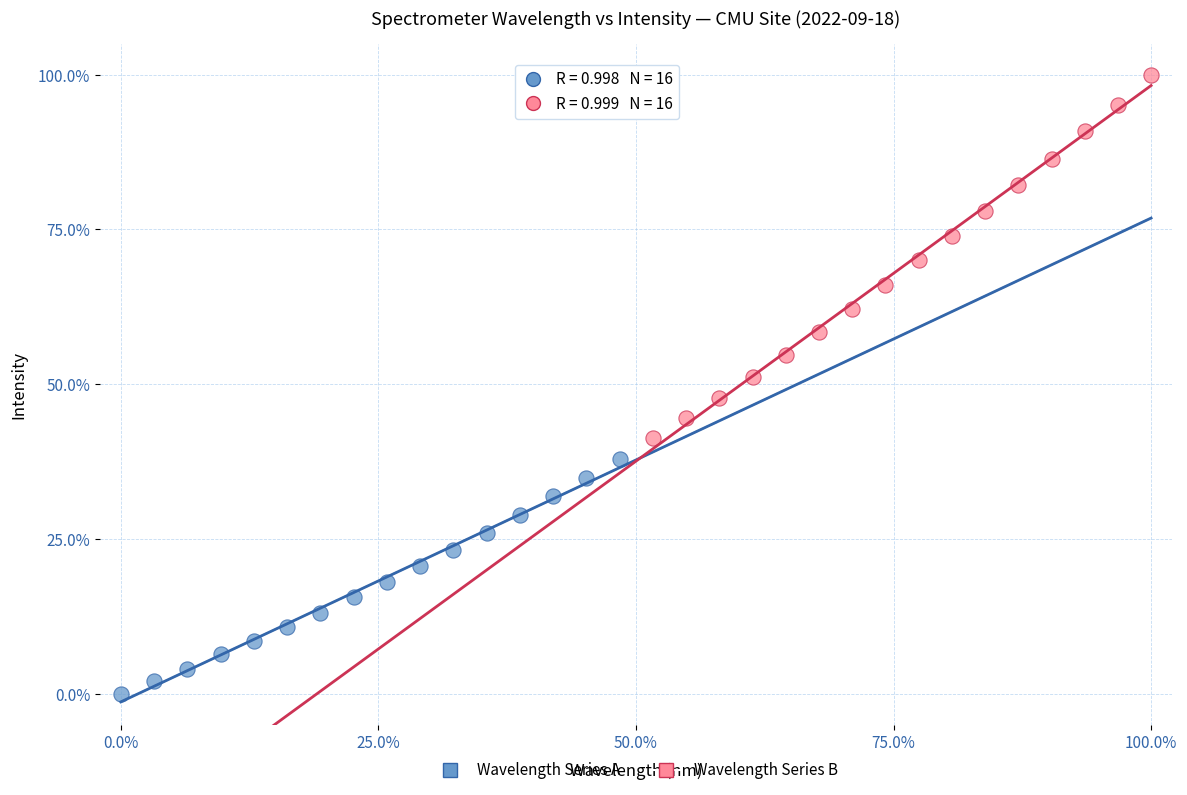

Which series has the largest Y range (max minus min)?

Wavelength Series B